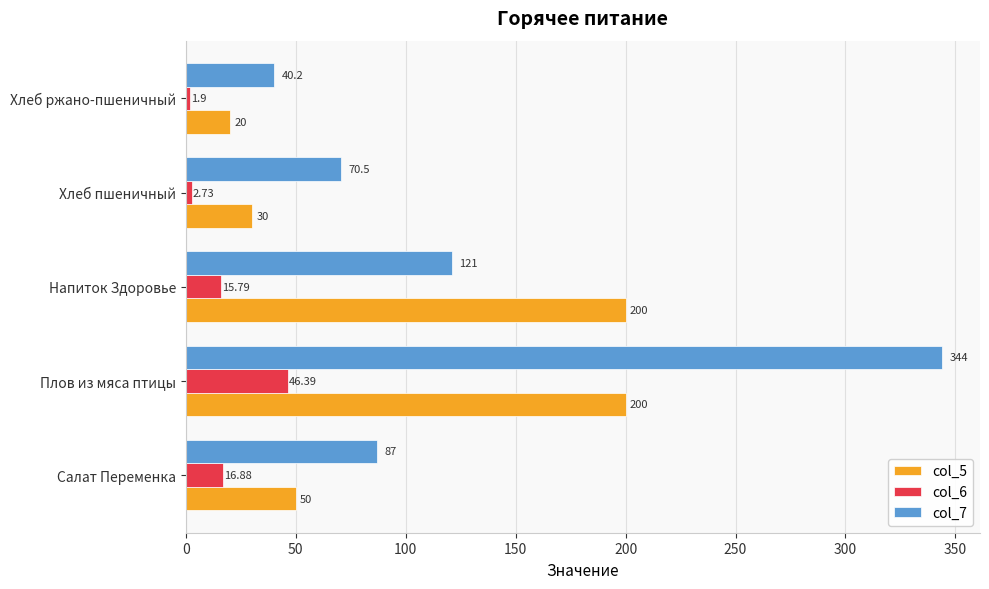

At which label is col_5 closest to 110?

Салат Переменка